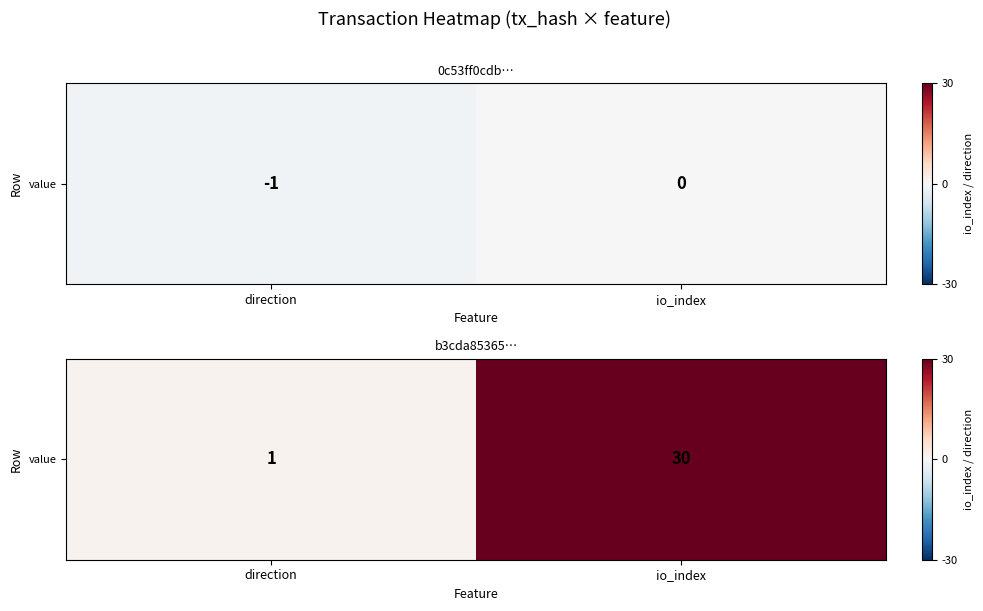

Approximately how many times larger is the value at io_index compared to direction?

30.0